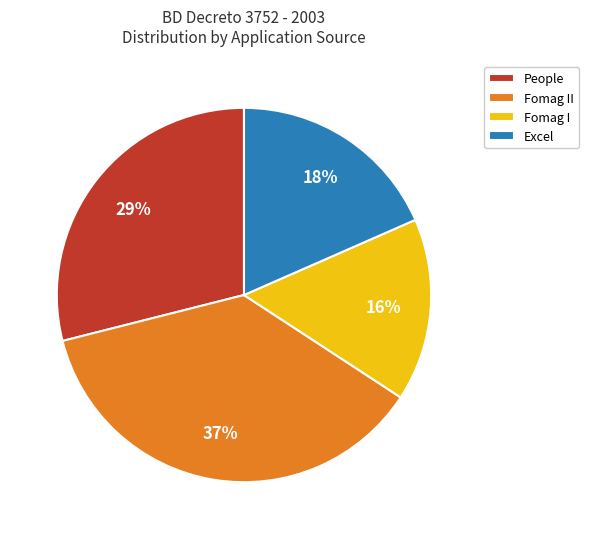

How many slices are in this pie chart?

4